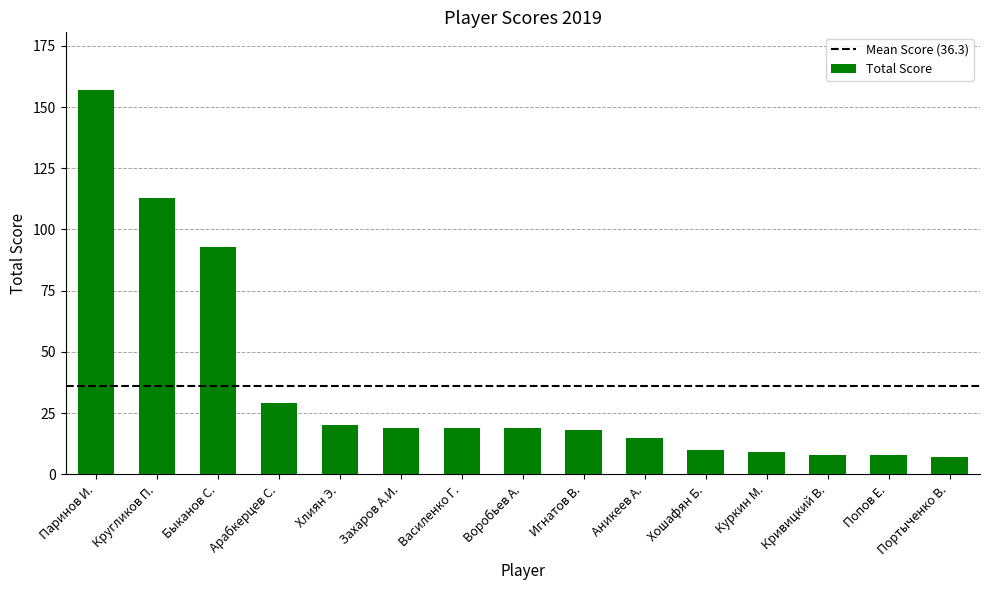

What is the label of the 14th bar from the left?

Попов Е.